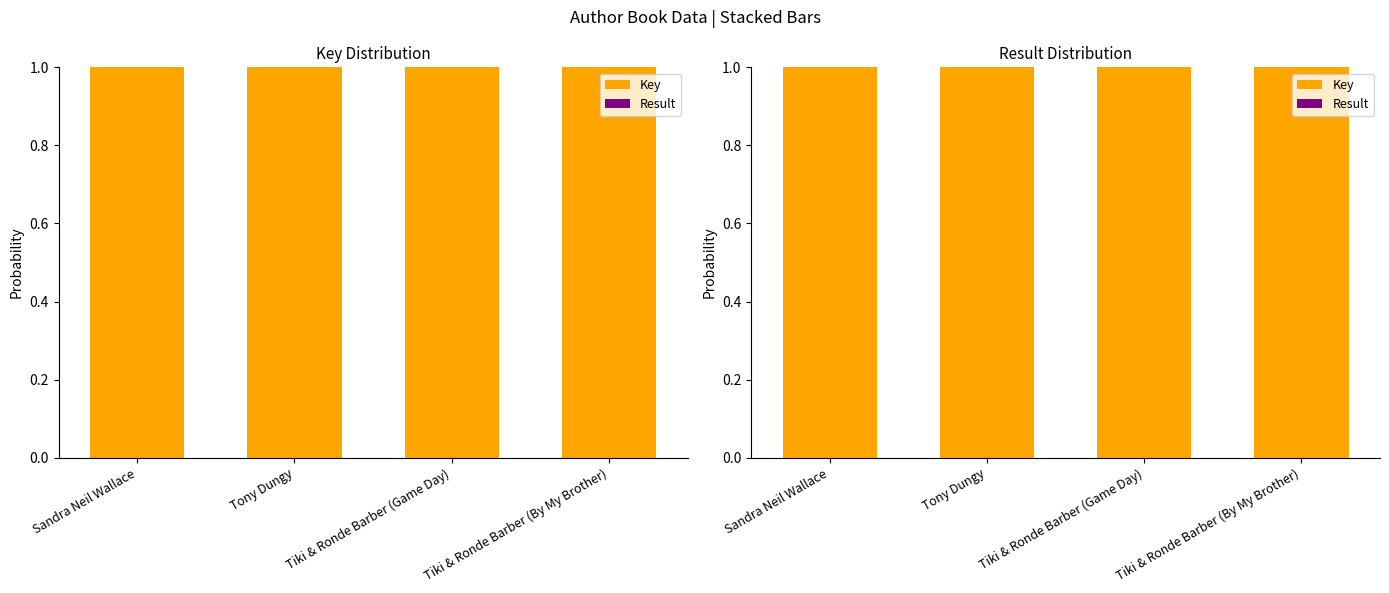

At which category does the chart reach its peak across all series?

Sandra Neil Wallace